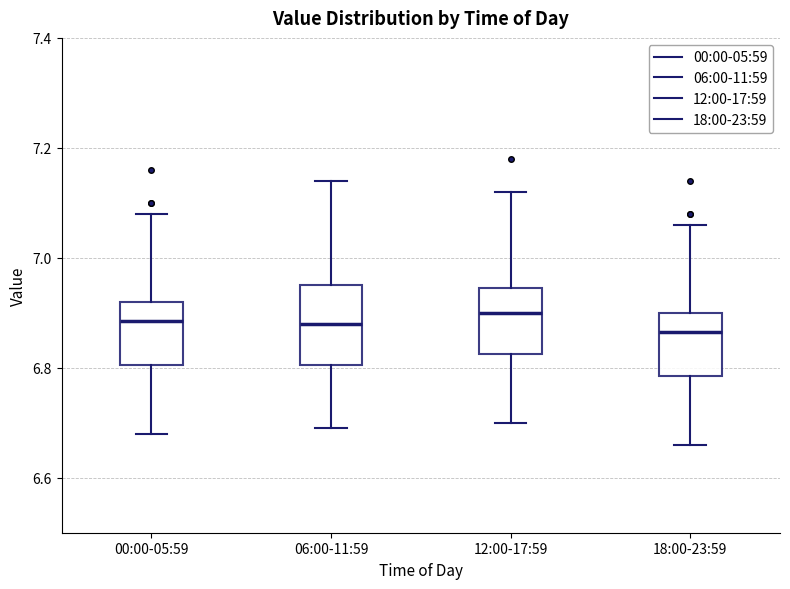

Reading left to right, transcribe this box plot: for each box, give where its median line is, the range the box spans, and where its two whiskers end, as read against the y-axis. The values are not printed on the chart, so give them approximately, as read against the axis.

00:00-05:59: median 6.88, box 6.80 to 6.92, whiskers 6.68 to 7.08
06:00-11:59: median 6.88, box 6.80 to 6.96, whiskers 6.70 to 7.14
12:00-17:59: median 6.90, box 6.82 to 6.94, whiskers 6.70 to 7.12
18:00-23:59: median 6.86, box 6.78 to 6.90, whiskers 6.66 to 7.06